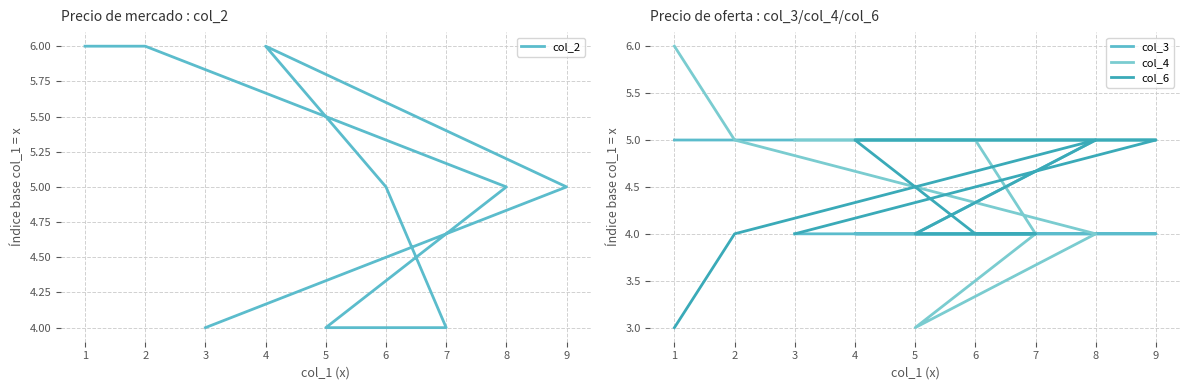

How many col_4 values are between 4 and 5?

7